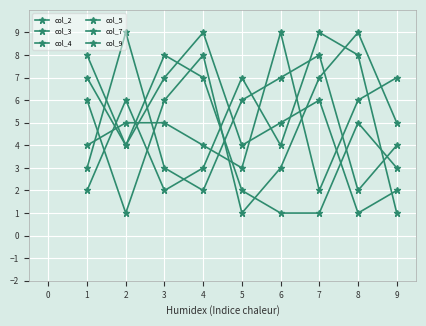

After their last crossing, which series has the higher values: col_5 or col_2?

col_5